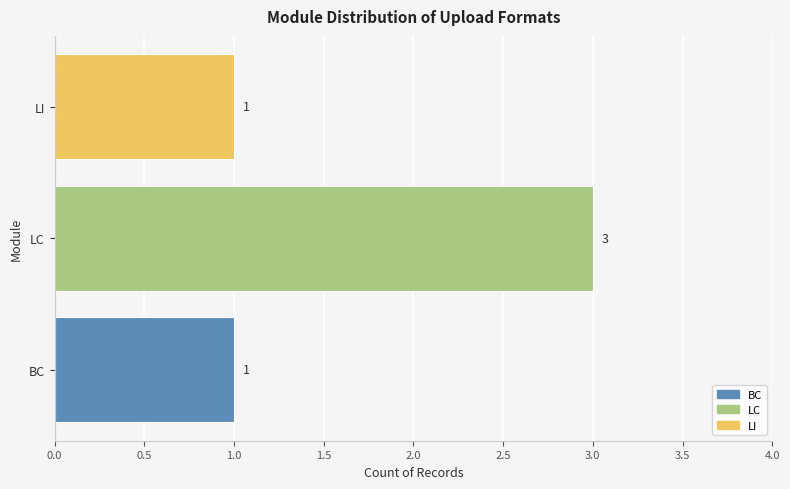

How many values are between 1 and 3?

3